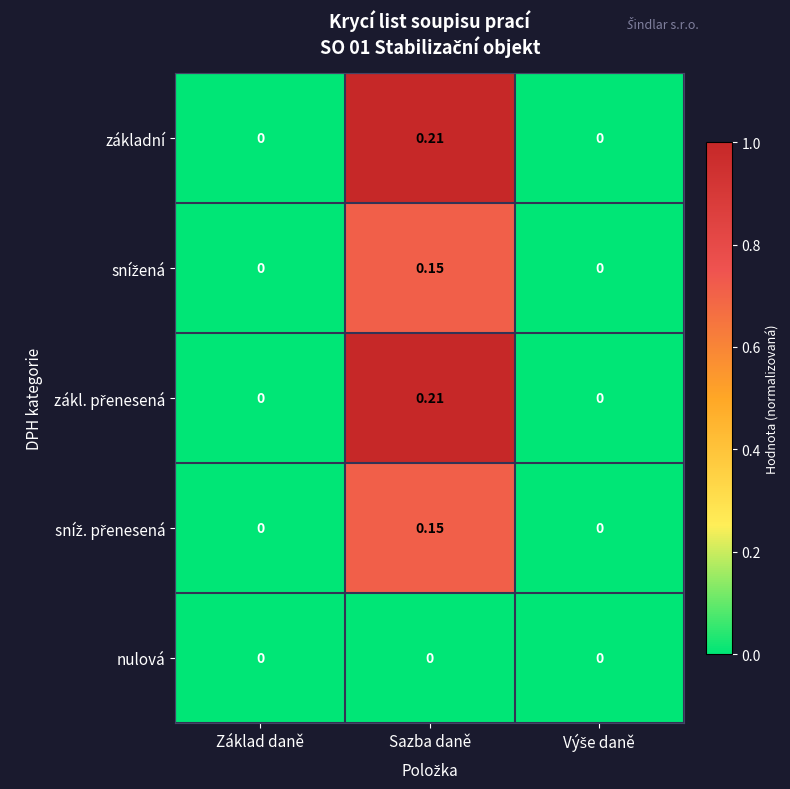

At which category is the sum across all series the highest?

Sazba daně